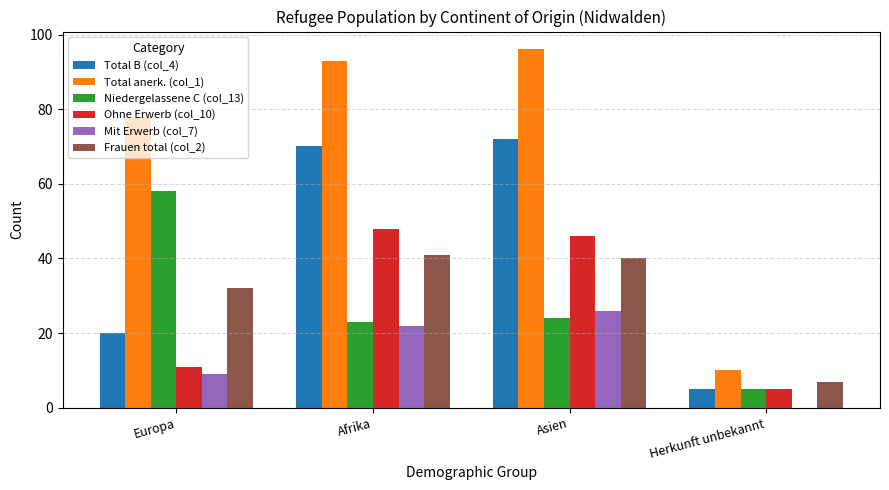

Is the value of Niedergelassene C (col_13) at Herkunft unbekannt greater than the value of Total B (col_4) at Asien?

No